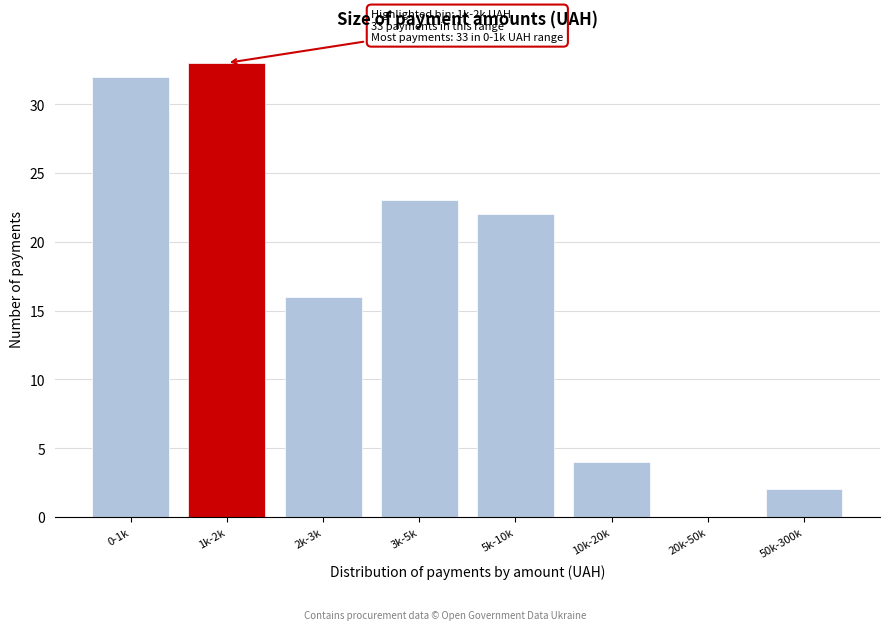

Reading left to right, extract all data points from this chart.

0-1k=32	1k-2k=33	2k-3k=16	3k-5k=23	5k-10k=22	10k-20k=4	20k-50k=0	50k-300k=2